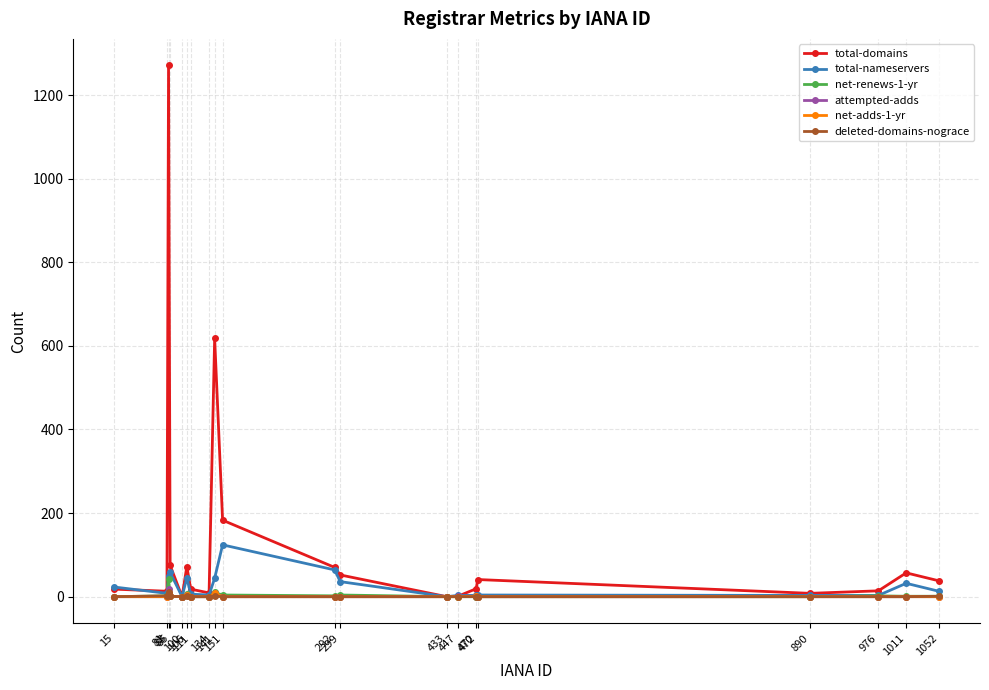

At how many categories does at least one series exceed 836?

1